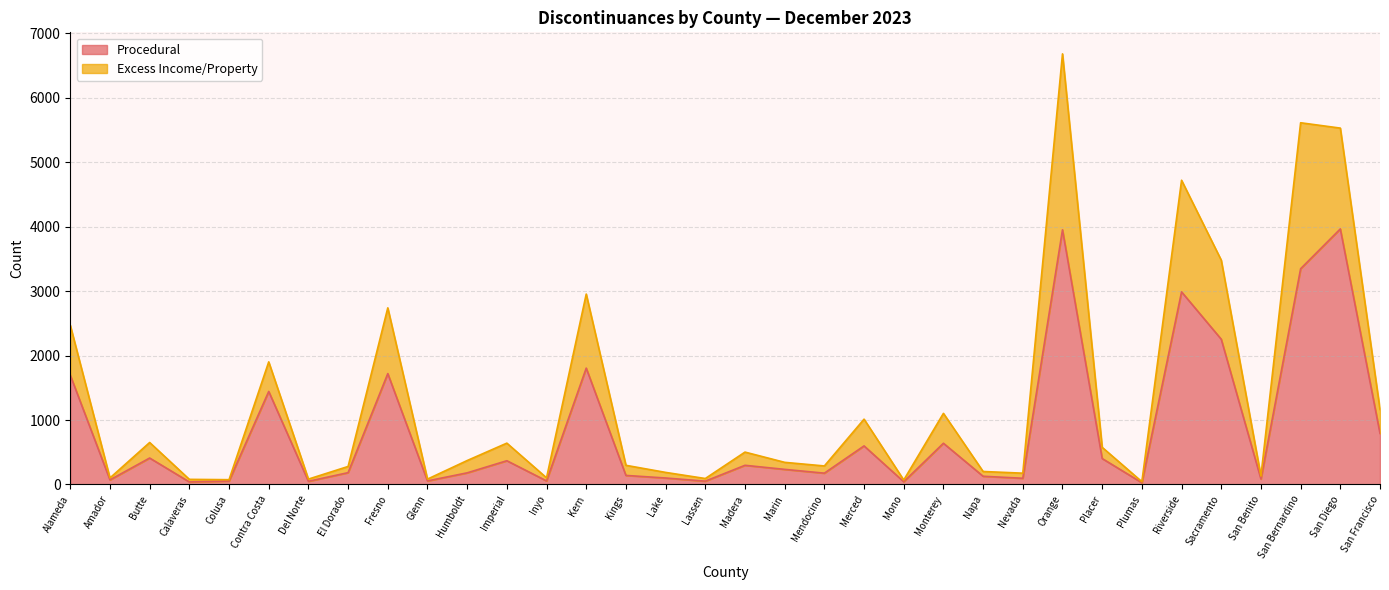

How many lines are shown in the chart?

2